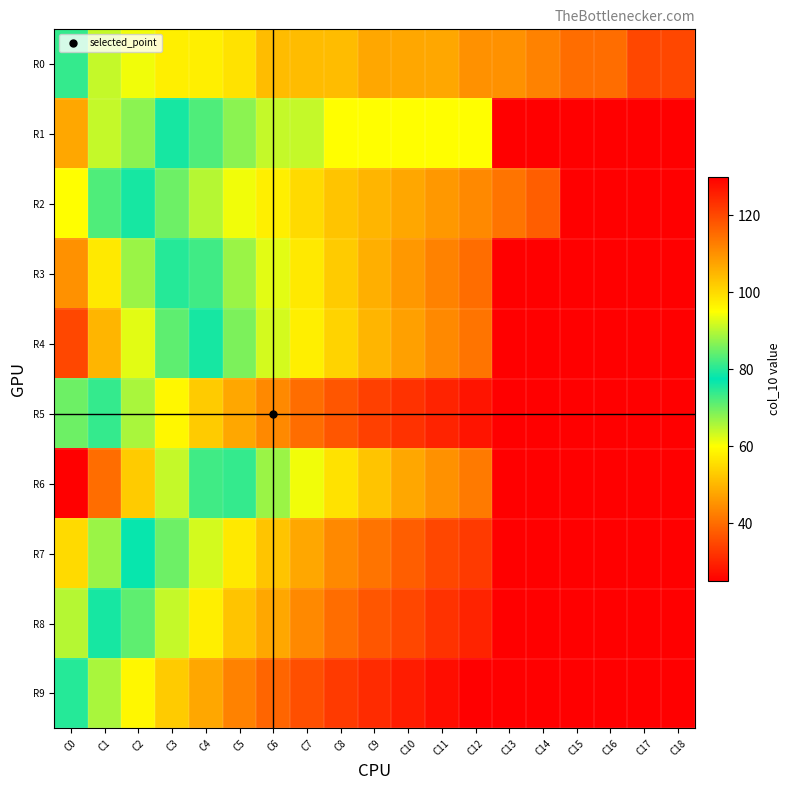

Between C10 and C13, which is larger?

C10